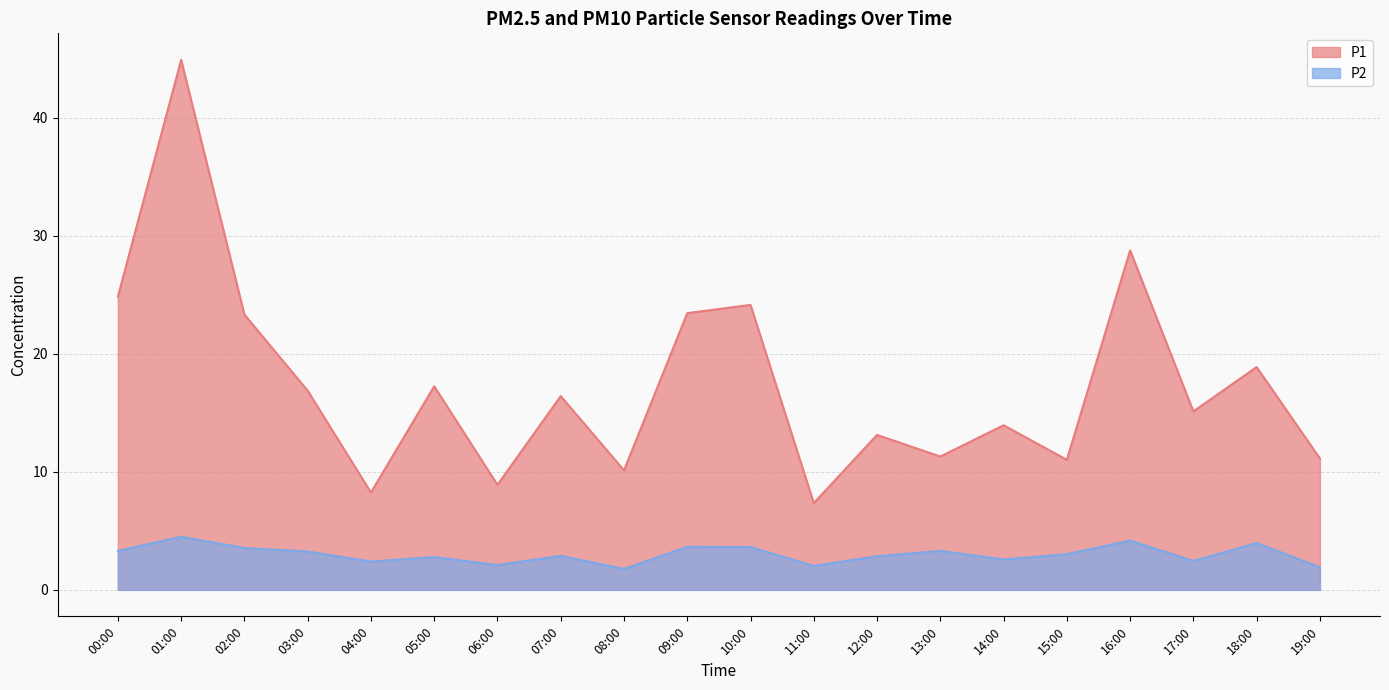

What is the difference between the highest and lowest values at 07:00?

13.5